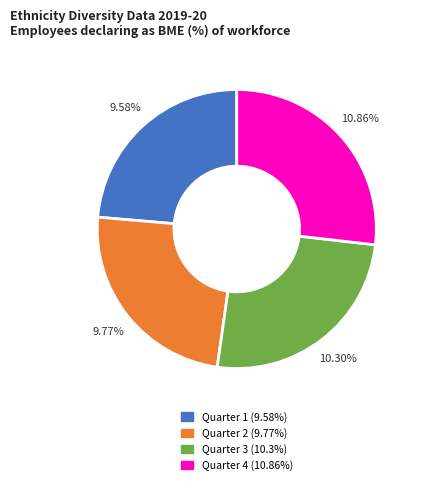

True or false: Quarter 3 accounts for 25% of the total.

True